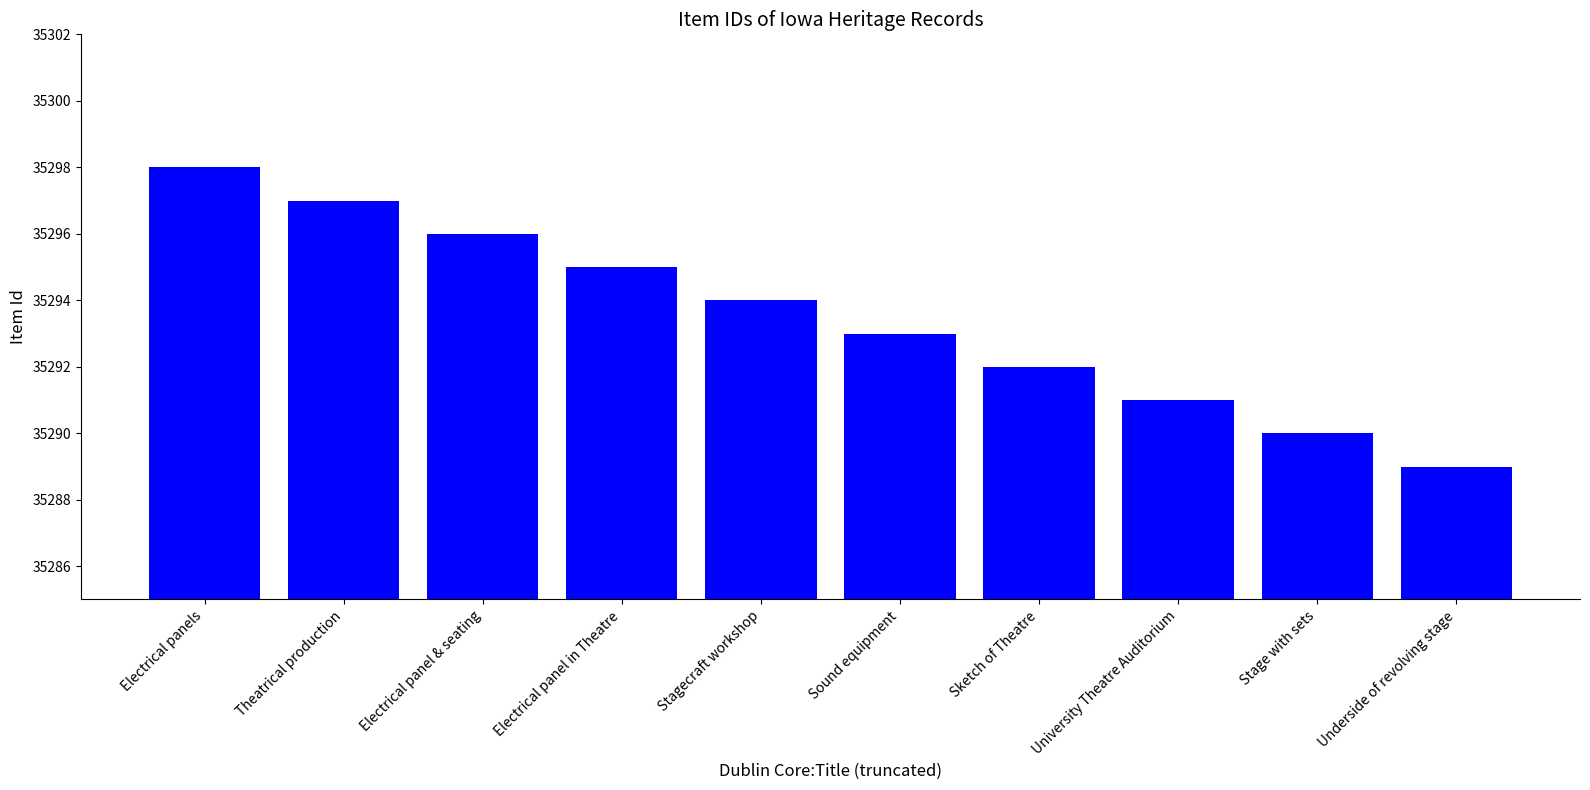

Rank the categories by value from highest to lowest.

Electrical panels, Theatrical production, Electrical panel & seating, Electrical panel in Theatre, Stagecraft workshop, Sound equipment, Sketch of Theatre, University Theatre Auditorium, Stage with sets, Underside of revolving stage